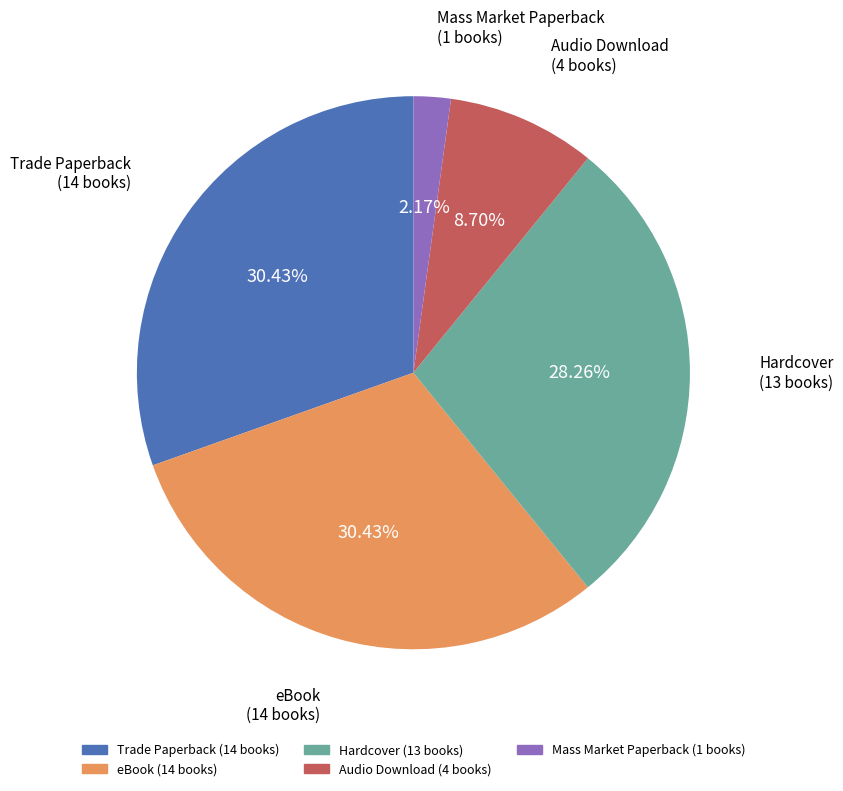

Which slice is the smallest?

Mass Market Paperback